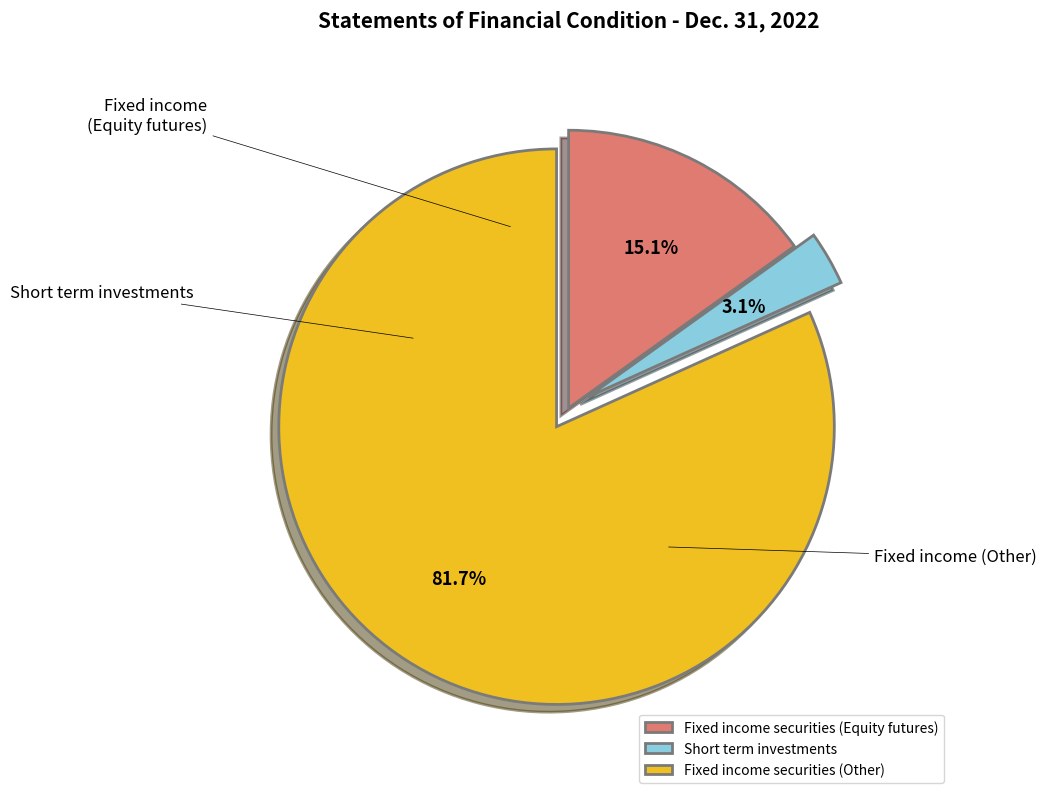

To the nearest percent, what portion does Fixed income securities (Equity futures) represent?

15%